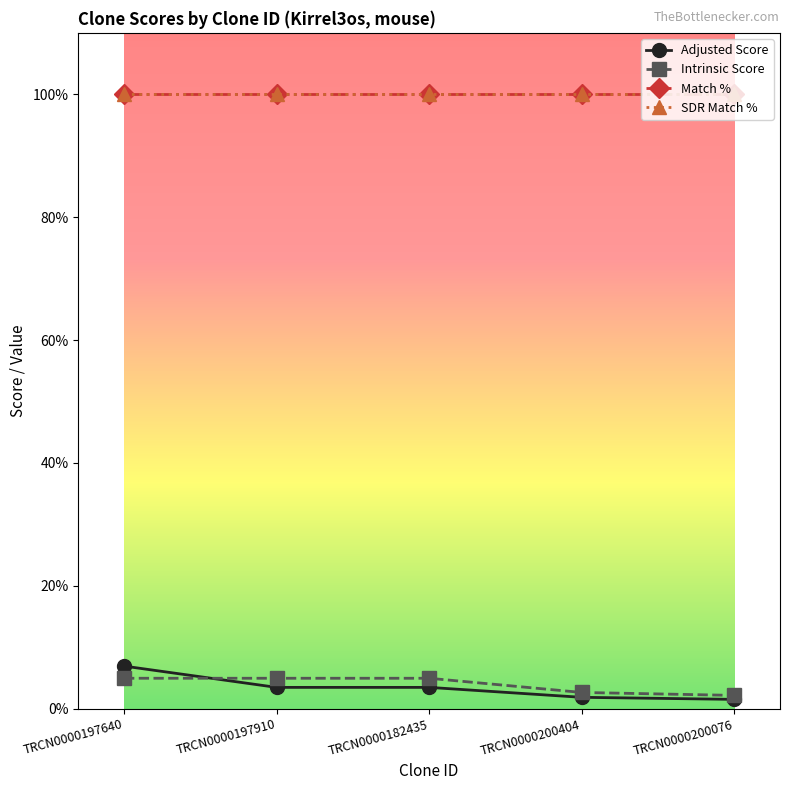

Which series has the widest spread of values?

Adjusted Score